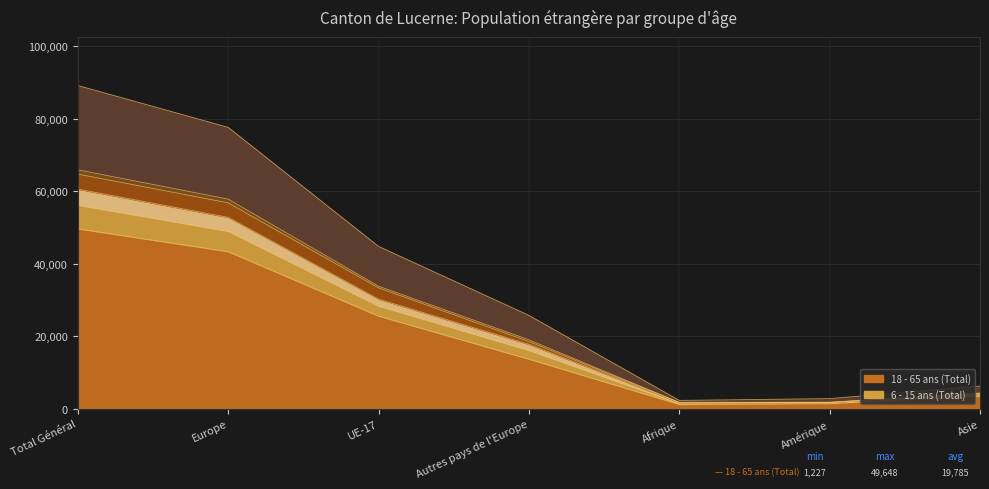

At which category is the sum across all series the highest?

Total Général